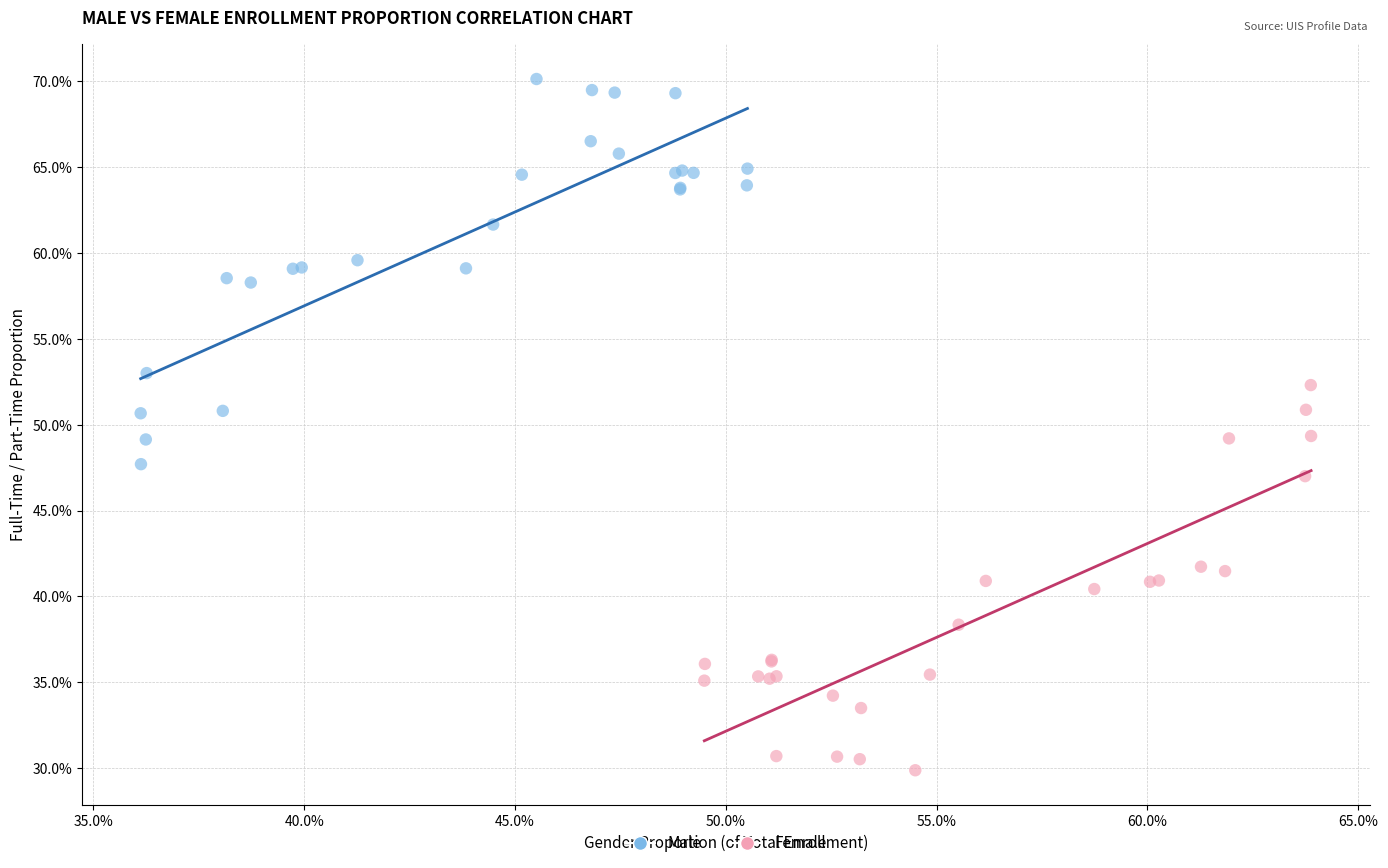

Which series contains the lowest Y value?

Female